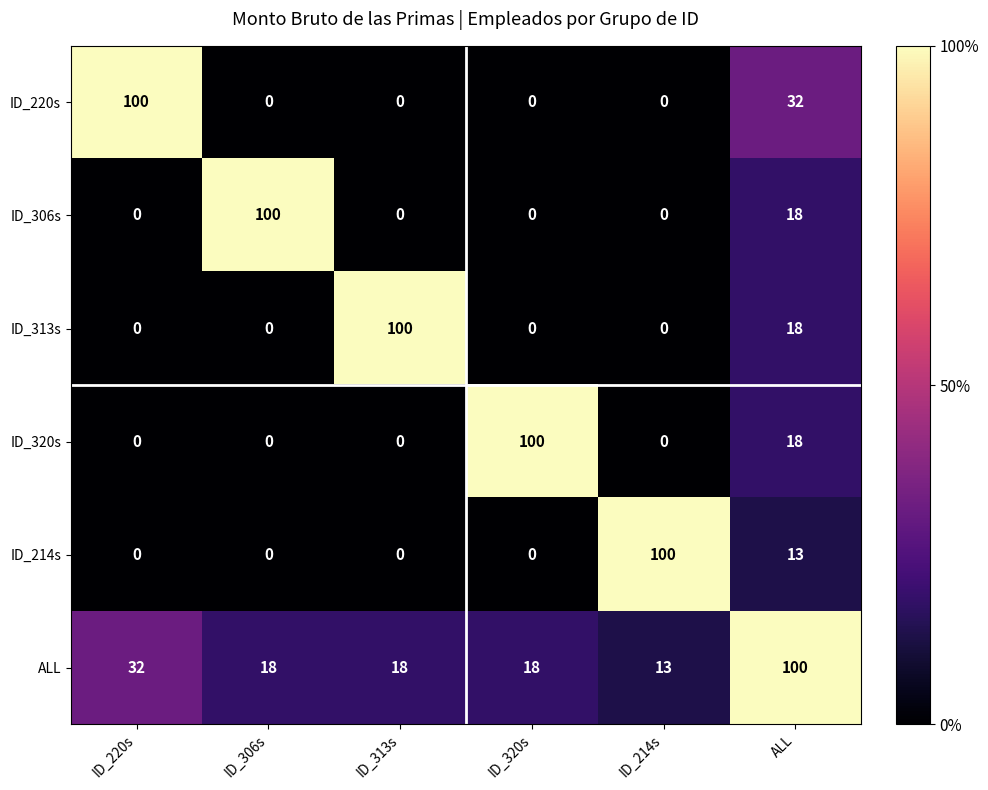

Where is ID_220s nearest to the value 50?

ALL